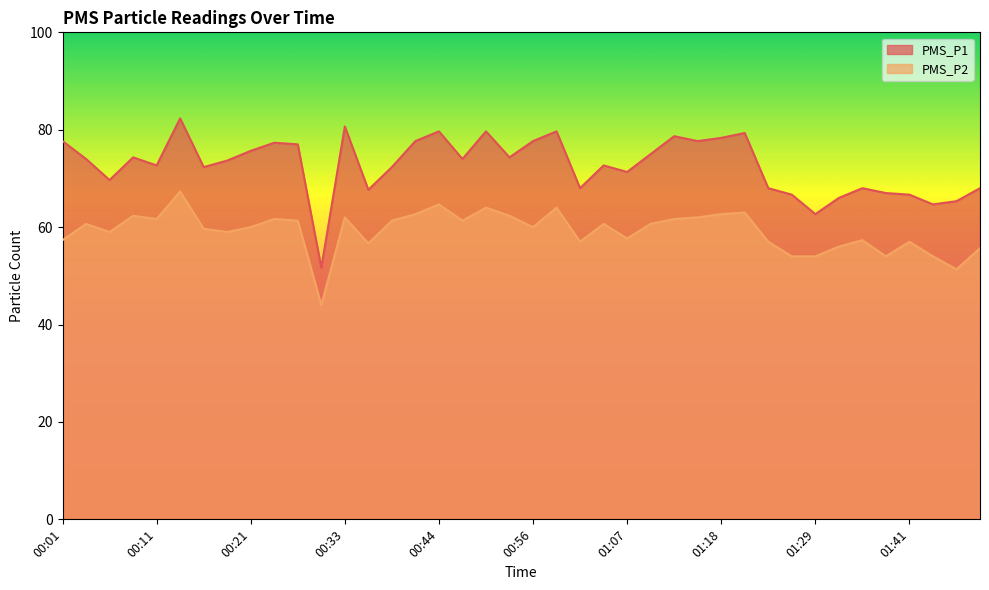

What is the sum of all PMS_P1 values?

2905.7